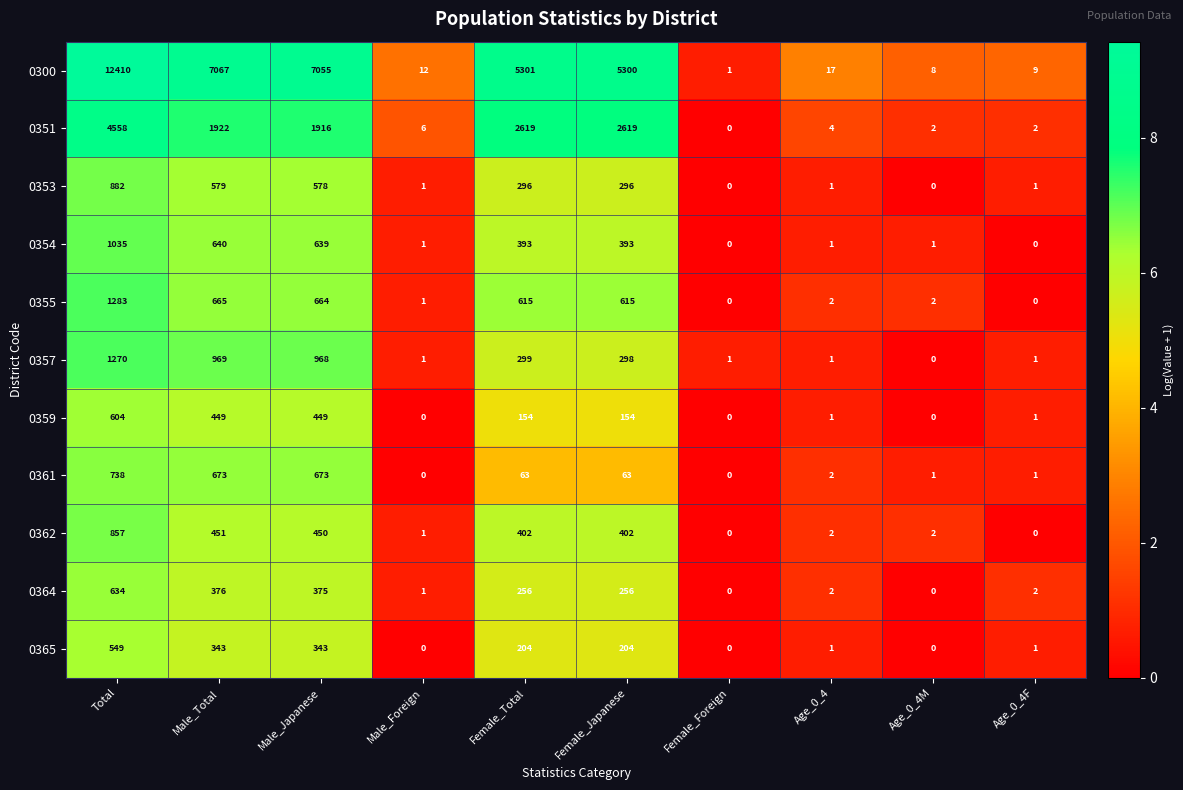

What is the difference between the maximum and minimum values in the 0355 series?

1283